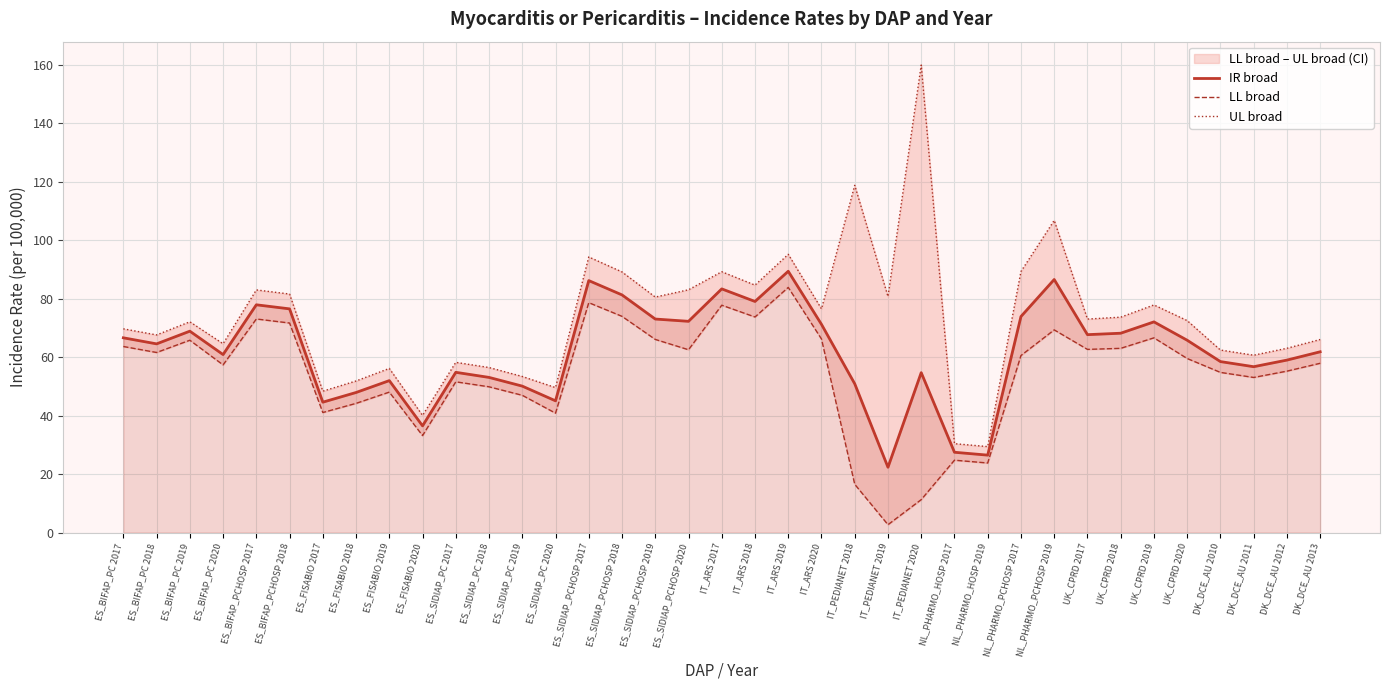

What is the value of the UL broad point at the 5th from the left?

83.0